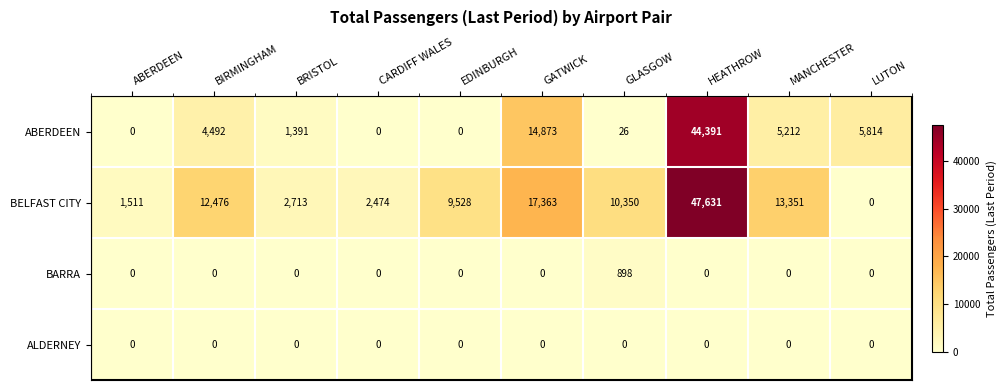

Where is BELFAST CITY nearest to the value 23815?

GATWICK